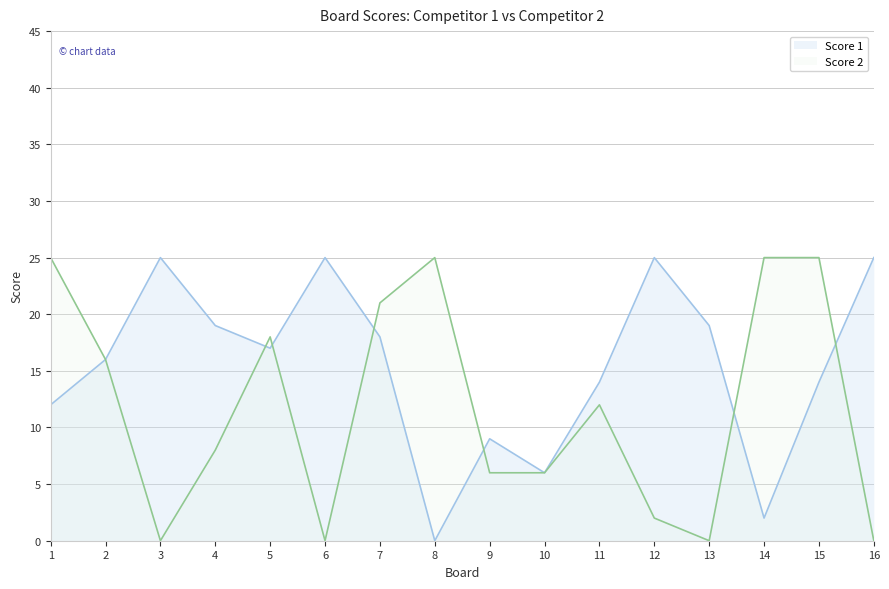

At which label does Score 1 reach its peak?

3